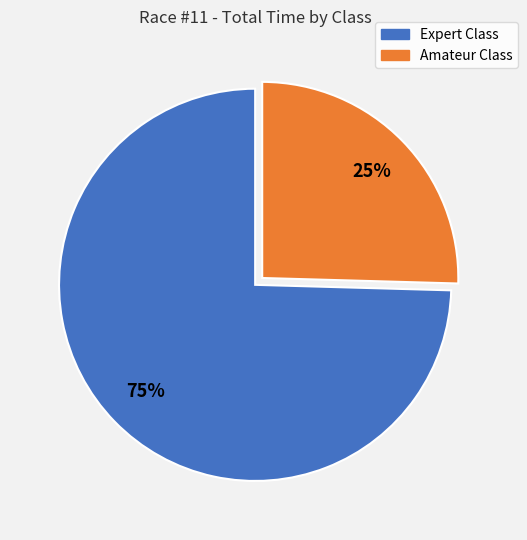

Combined, do Expert Class and Amateur Class account for over 50%?

Yes